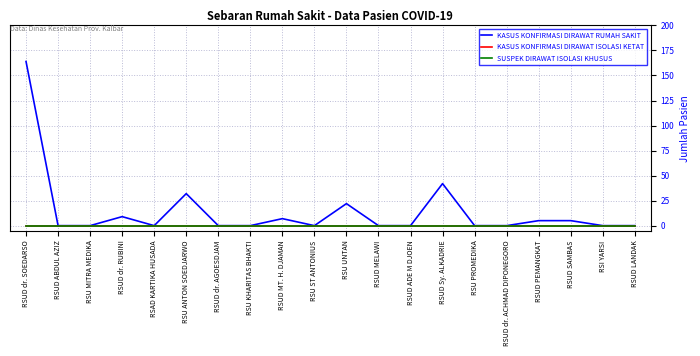

Is this an area chart (filled region under the line)?

No